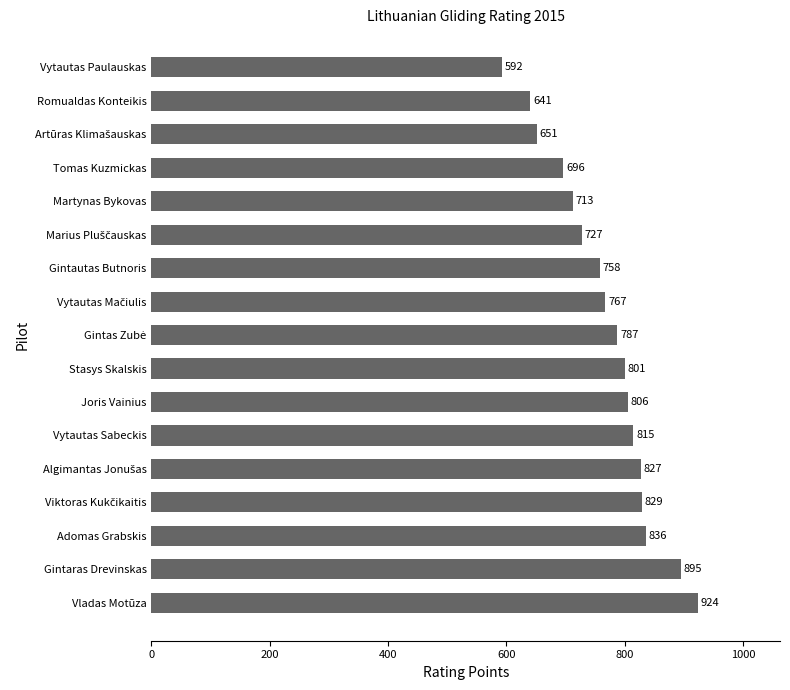

True or false: the data shows 712.8 at Martynas Bykovas.

True